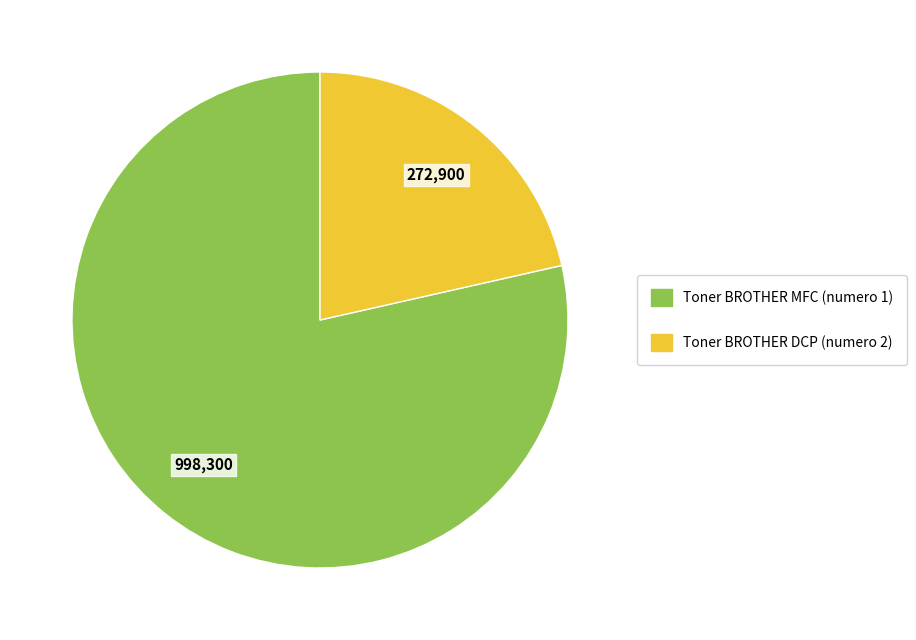

True or false: Toner BROTHER DCP (numero 2) accounts for 33% of the total.

False